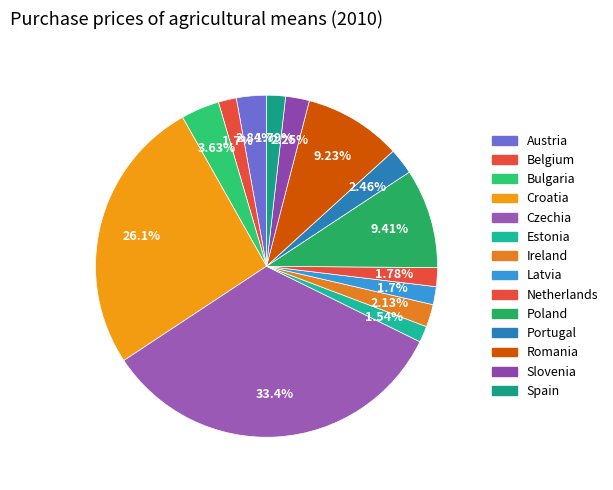

How many slices are in this pie chart?

14